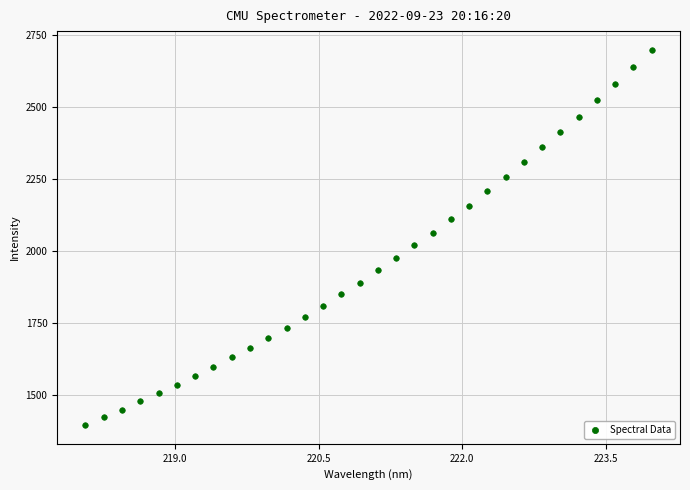

What is the range of X values (max minus min)?

5.9